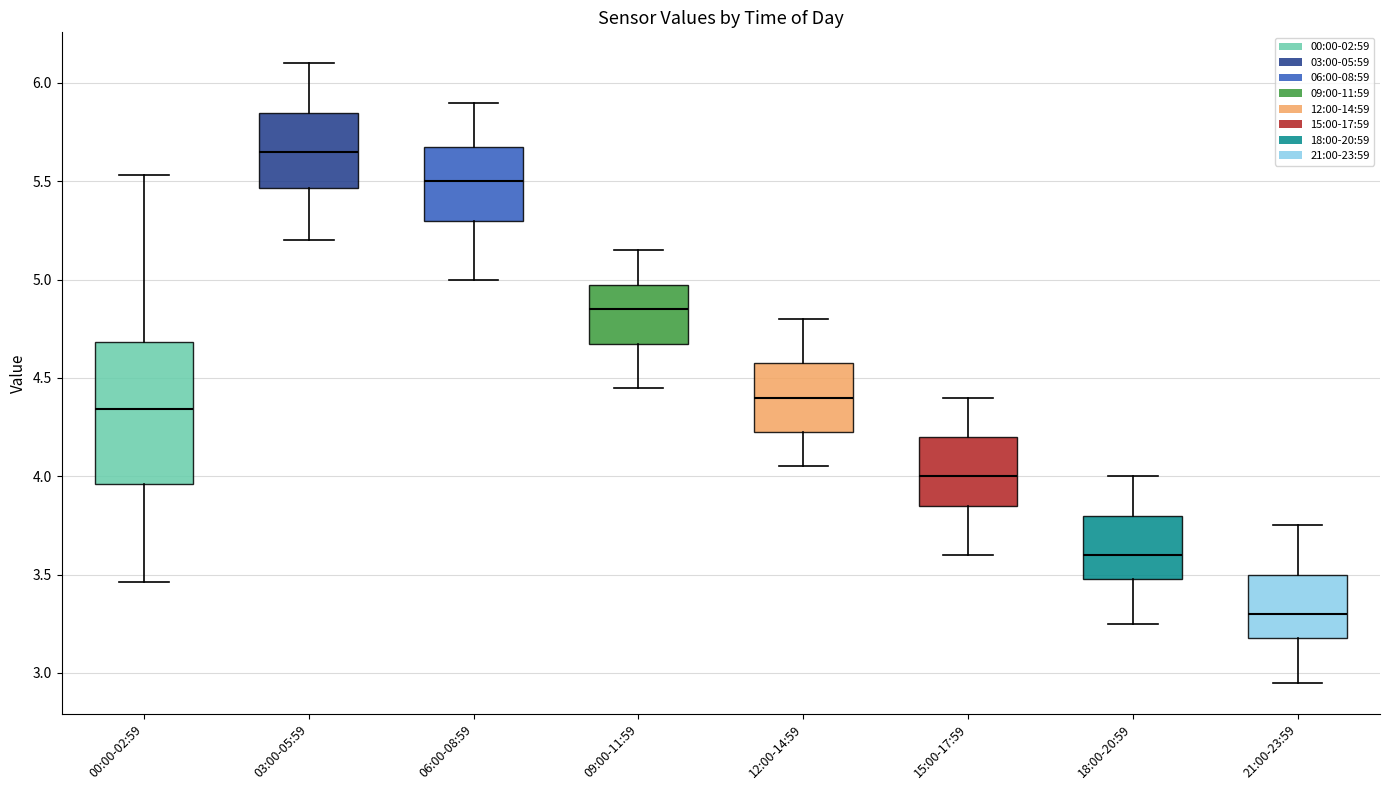

Comparing the boxes themselves (not the whiskers), which one is the tallest?

00:00-02:59